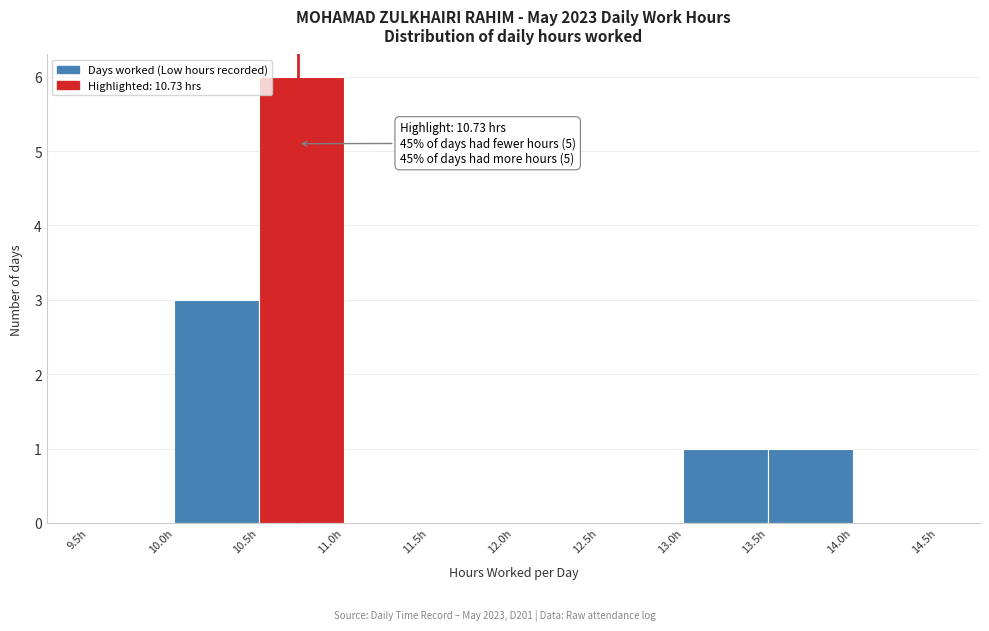

Which range on the x-axis has the tallest bar?

10.5 to 11.0